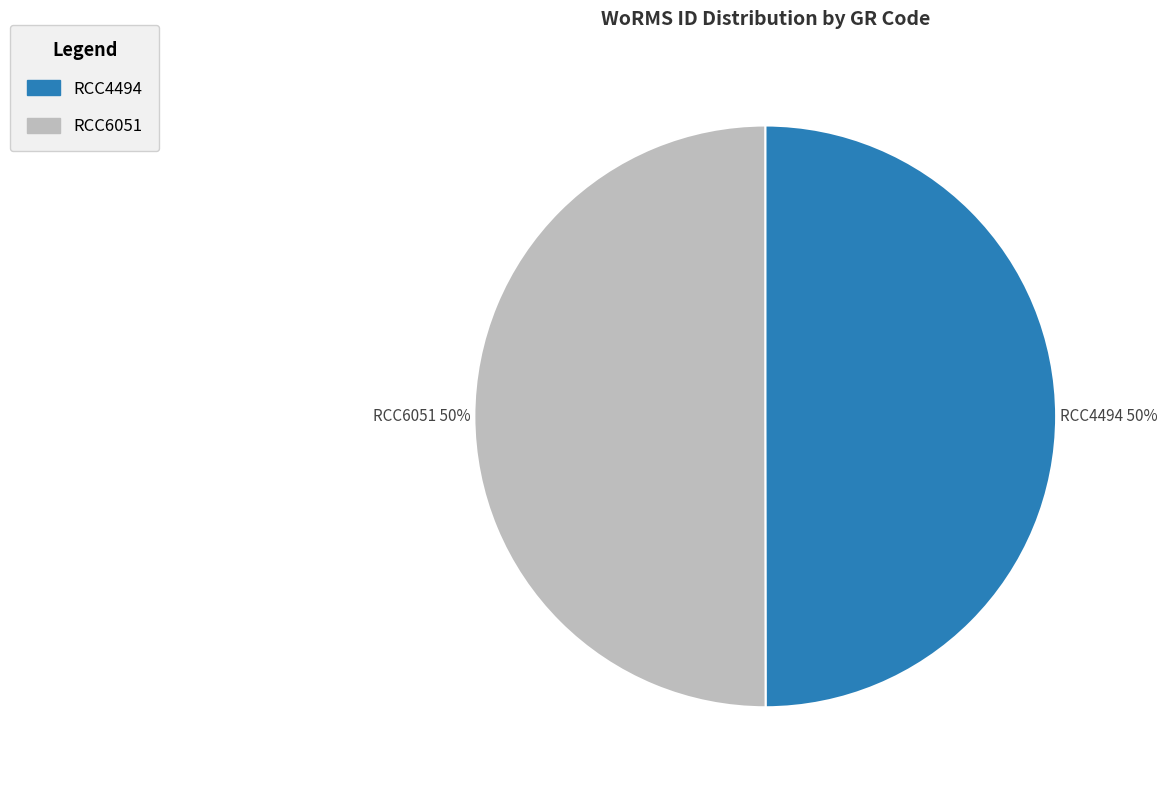

Do RCC4494 and RCC6051 together represent more than half of the pie?

Yes